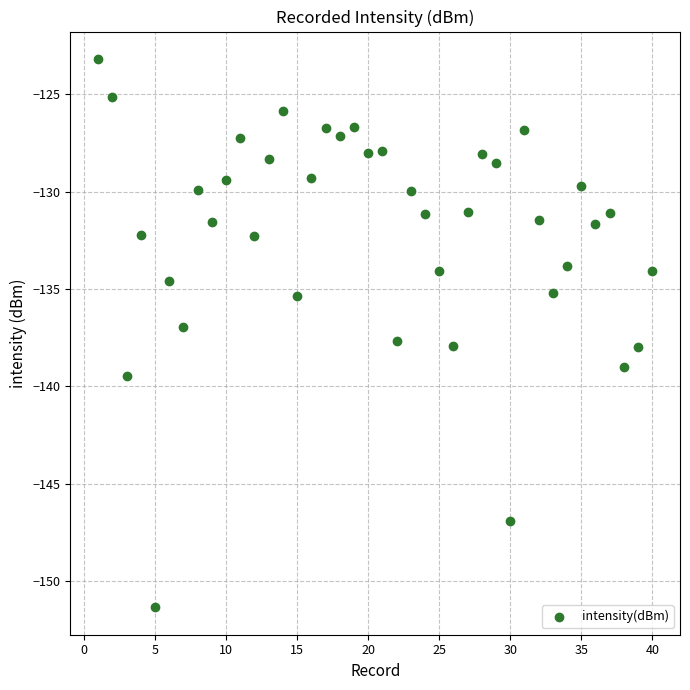

What is the range of X values (max minus min)?

39.0